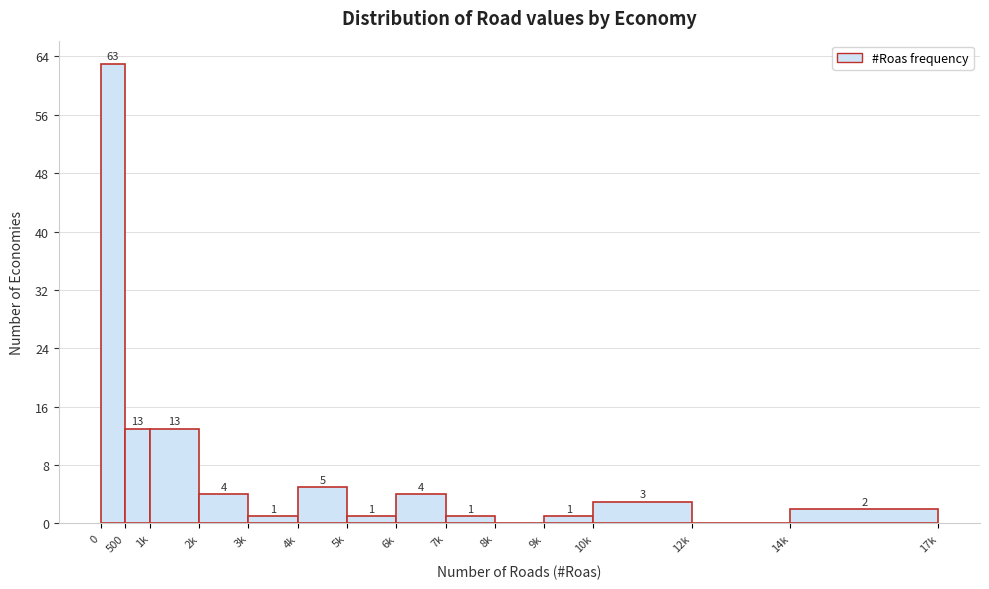

Reading right to left, transcribe all the data shown in this chart.

14k=2	12k=0	10k=3	9k=1	8k=0	7k=1	6k=4	5k=1	4k=5	3k=1	2k=4	1k=13	500=13	0=63